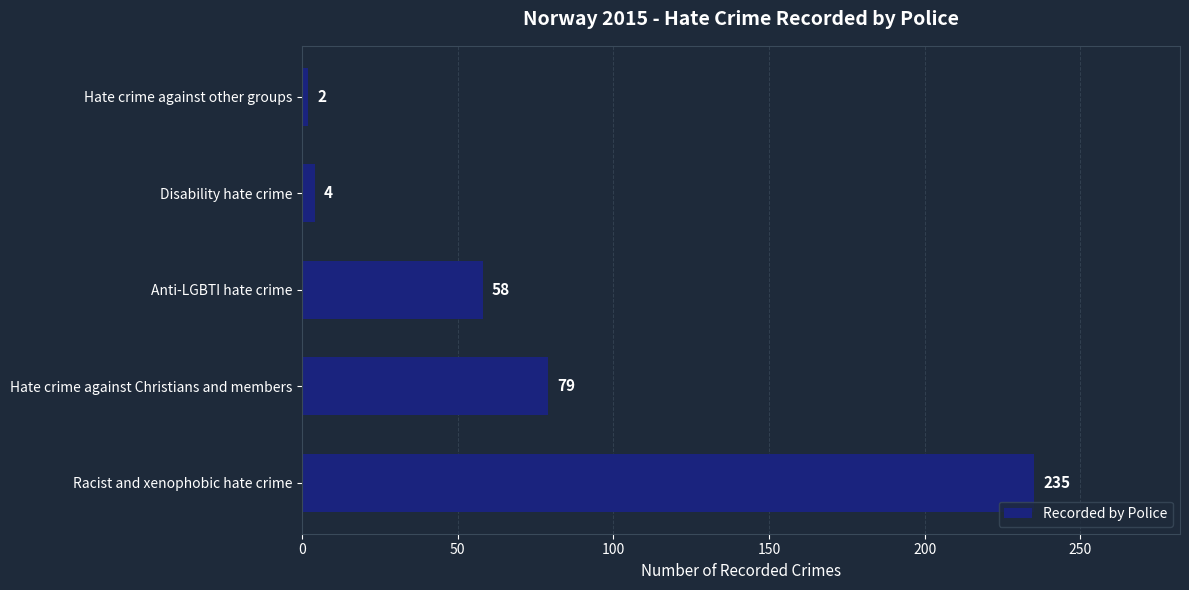

What is the average value?

76